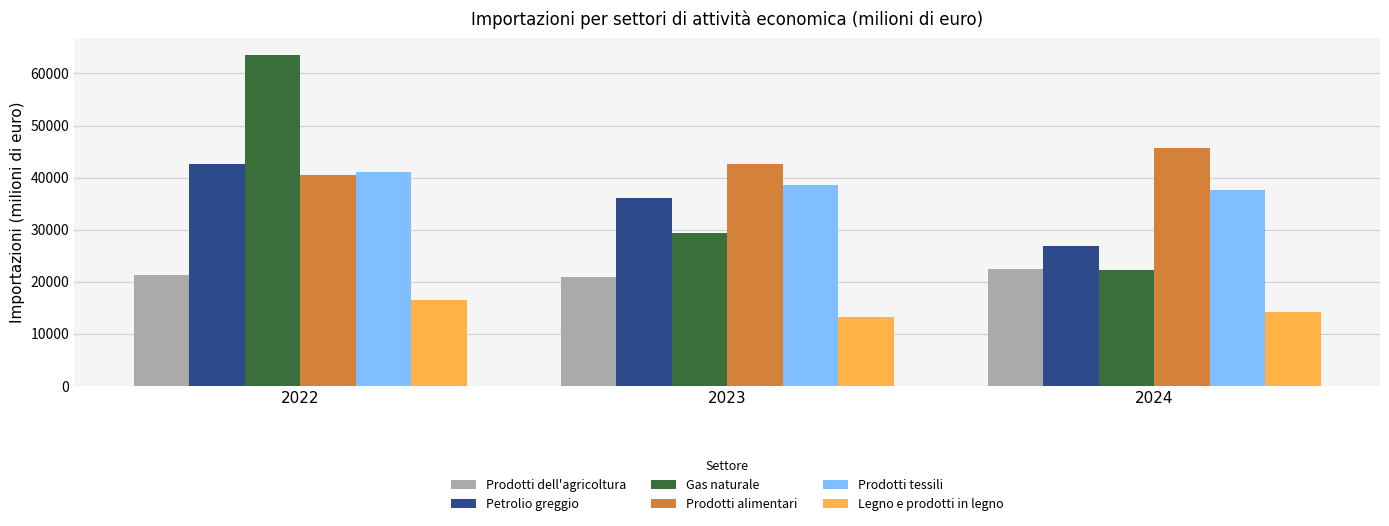

What is the approximate value of Legno e prodotti in legno at 2024?

14161.4